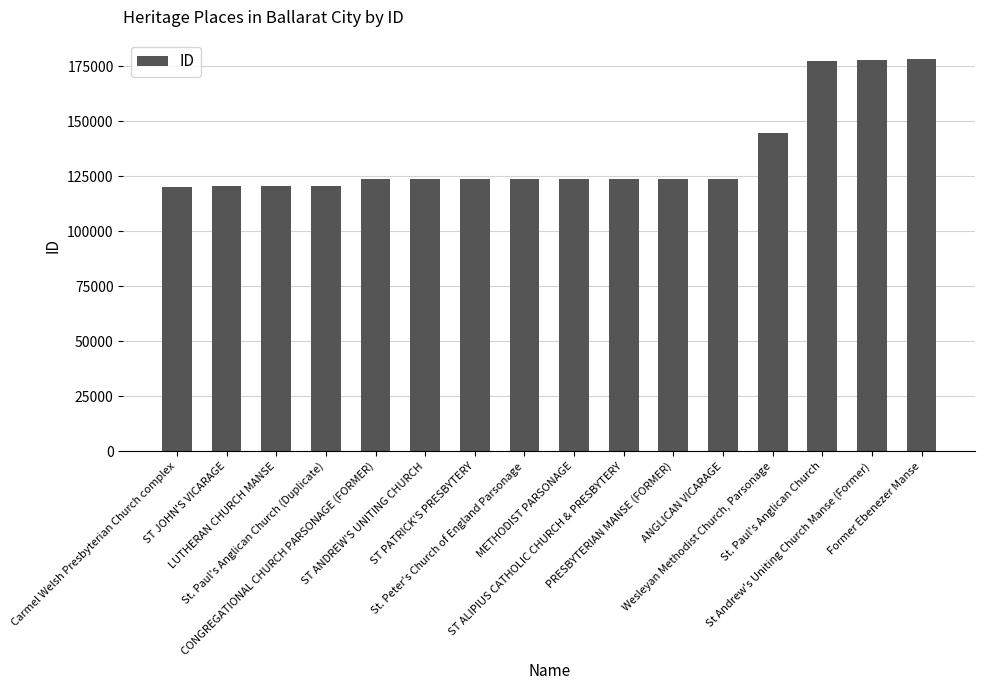

What is the label of the 5th bar from the right?

ANGLICAN VICARAGE